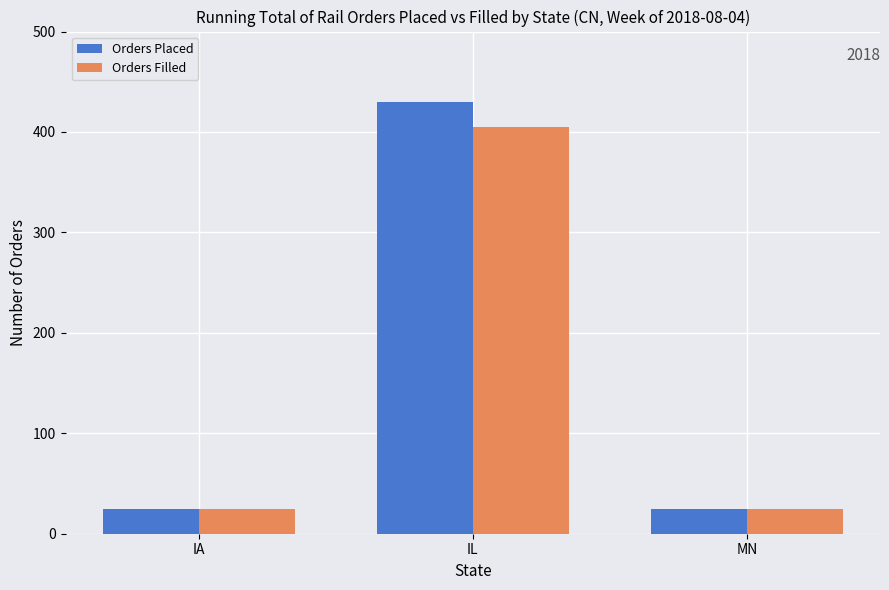

What are all the series names shown in the legend?

Orders Placed, Orders Filled